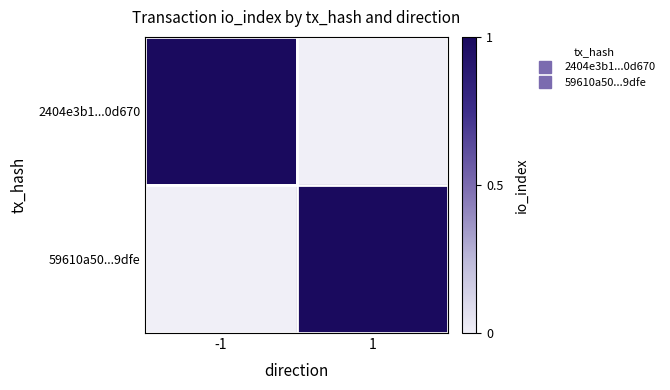

Which series changed the most between -1 and 1?

2404e3b1...0d670